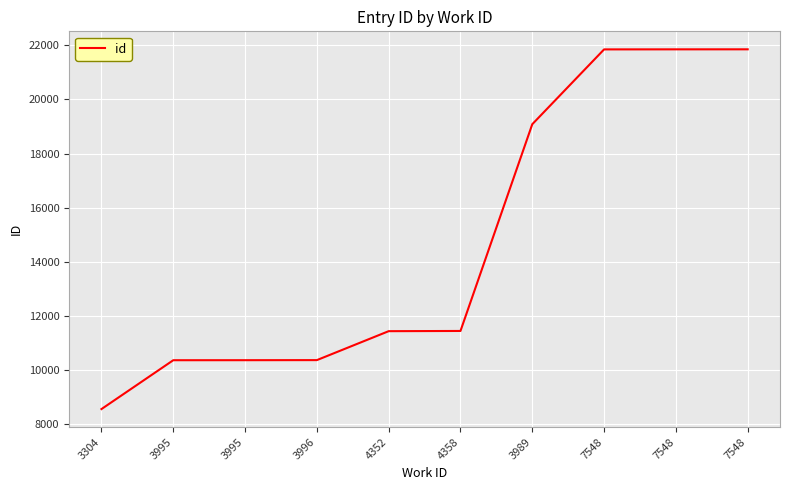

What is the difference between the maximum and minimum values?

13277